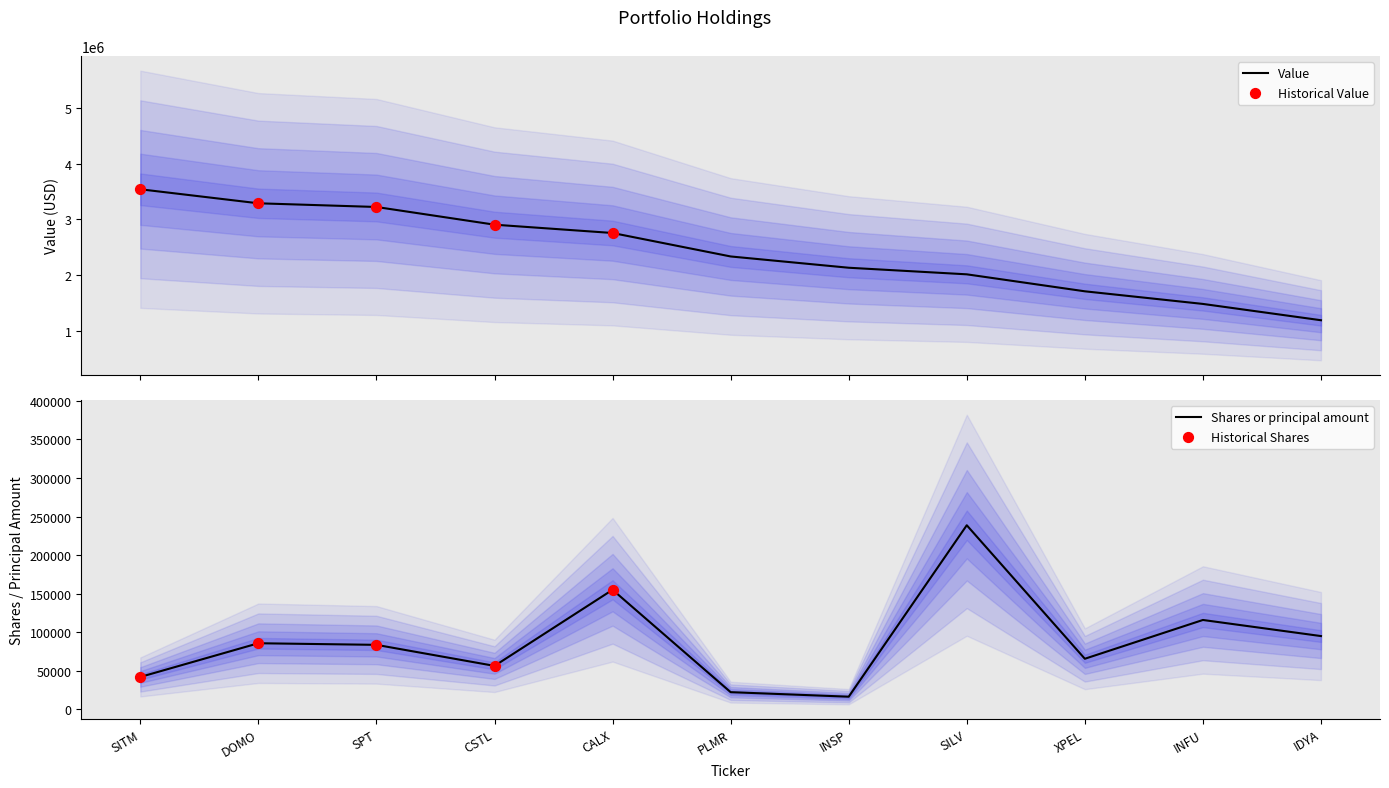

Is the value of Shares or principal amount at INSP greater than the value of Value at CALX?

No